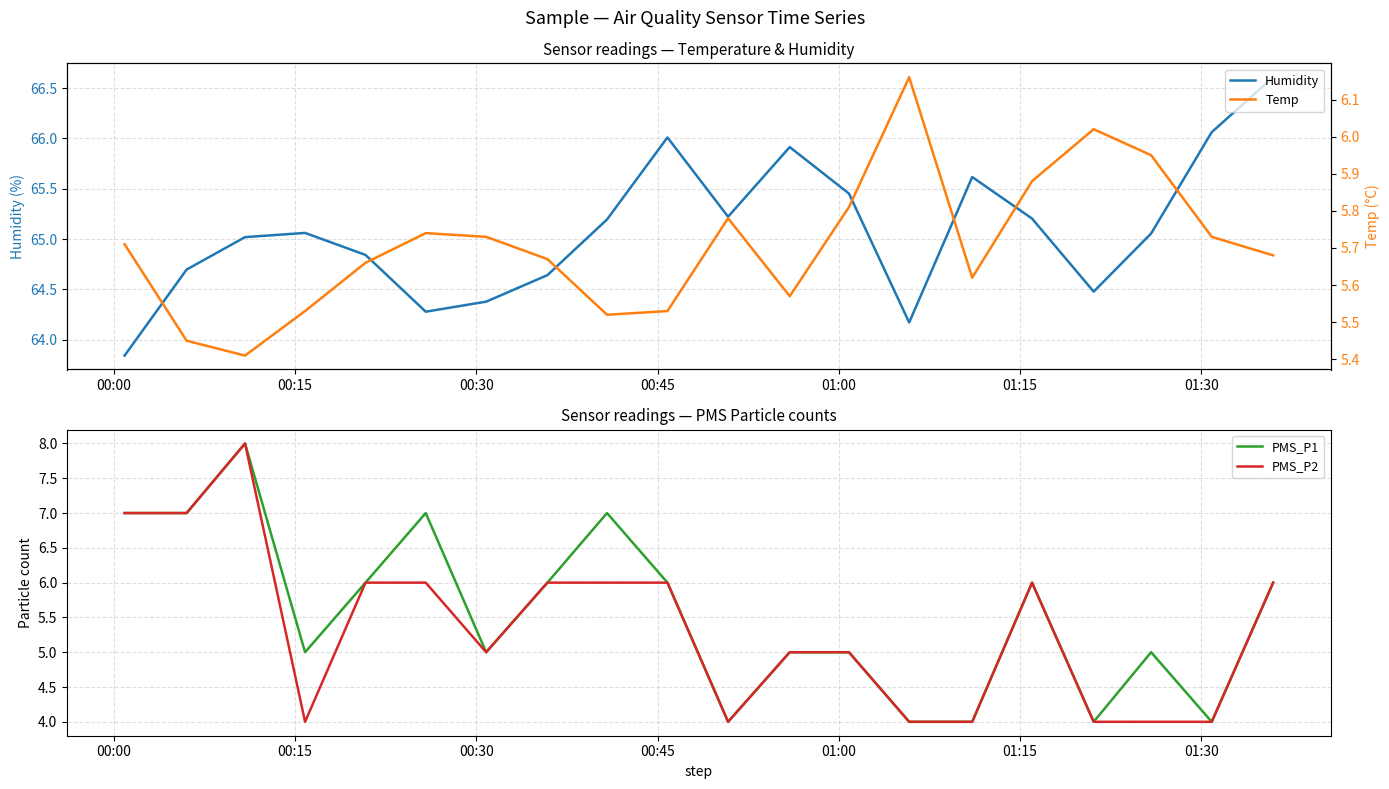

True or false: Humidity has more than 1 interior local peaks.

True